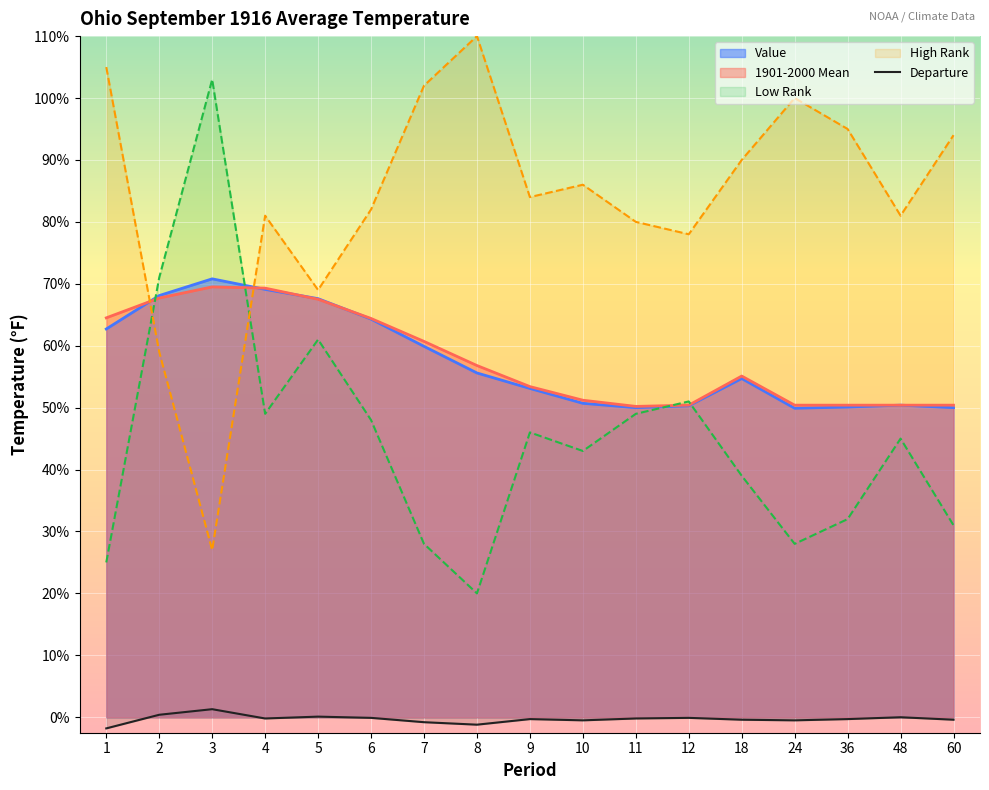

Where is the first local minimum for Low Rank?

4